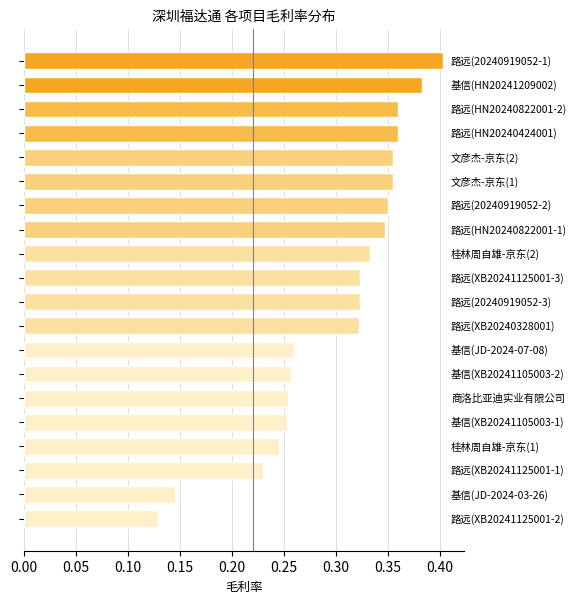

How many values are between 0 and 1?

20